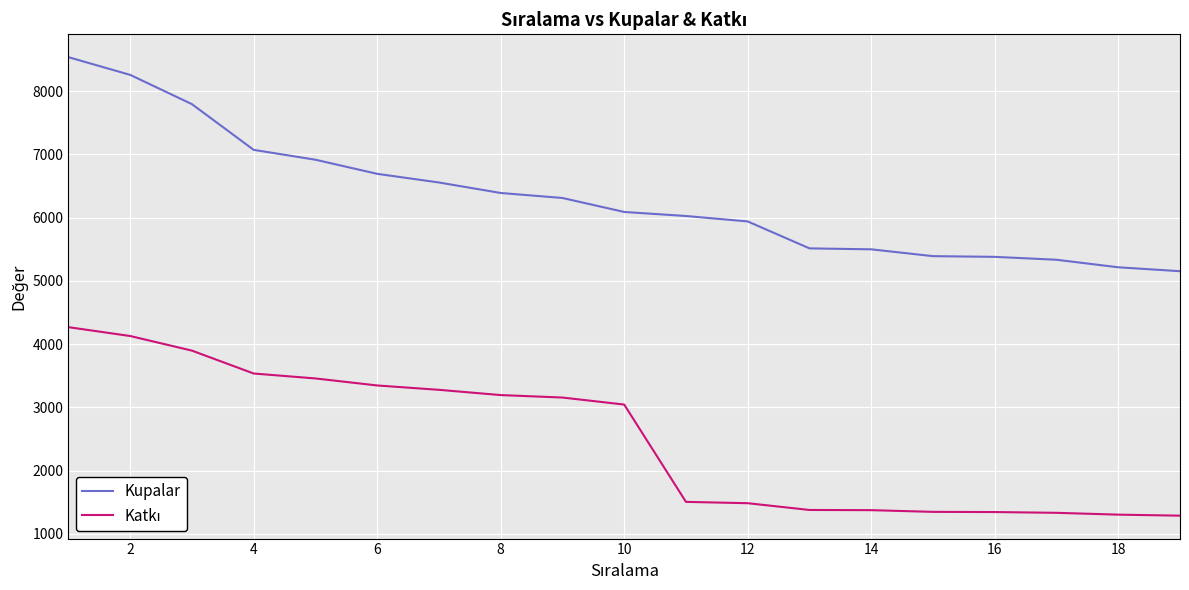

Which series has the largest total across all categories?

Kupalar